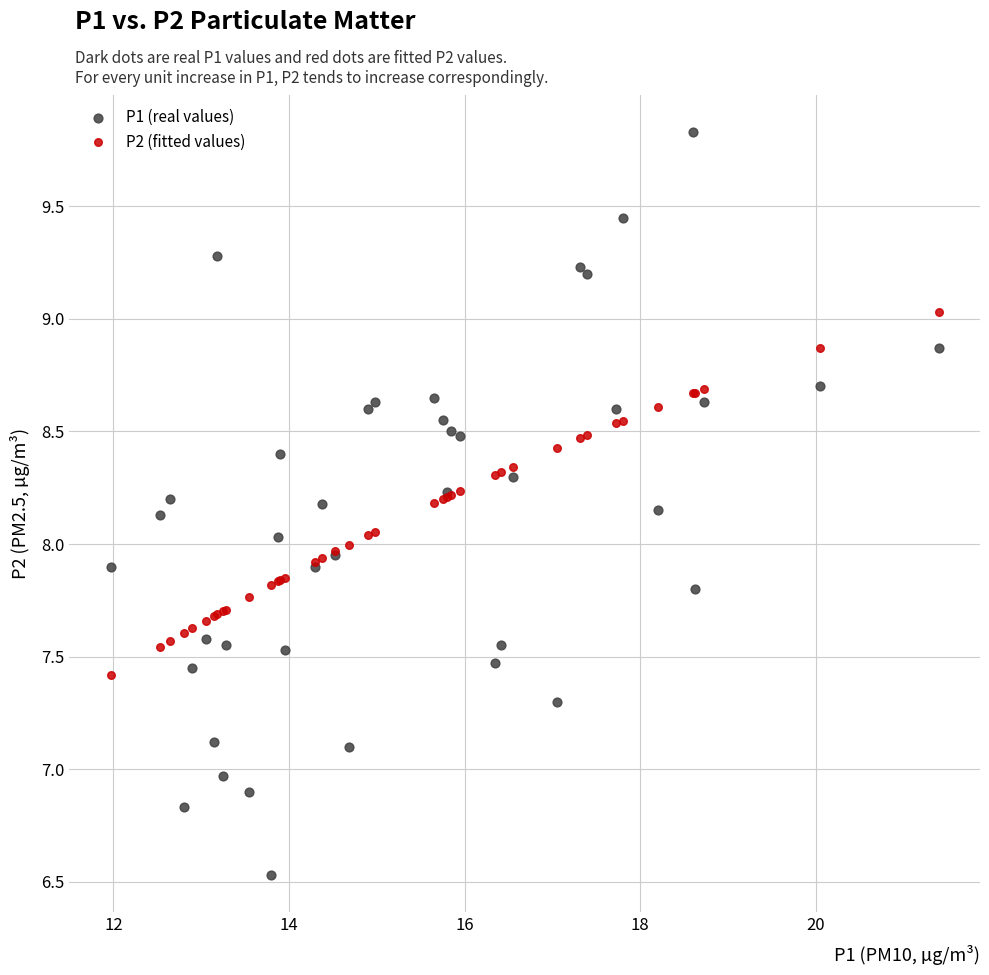

Which series contains the highest Y value?

P1 (real values)